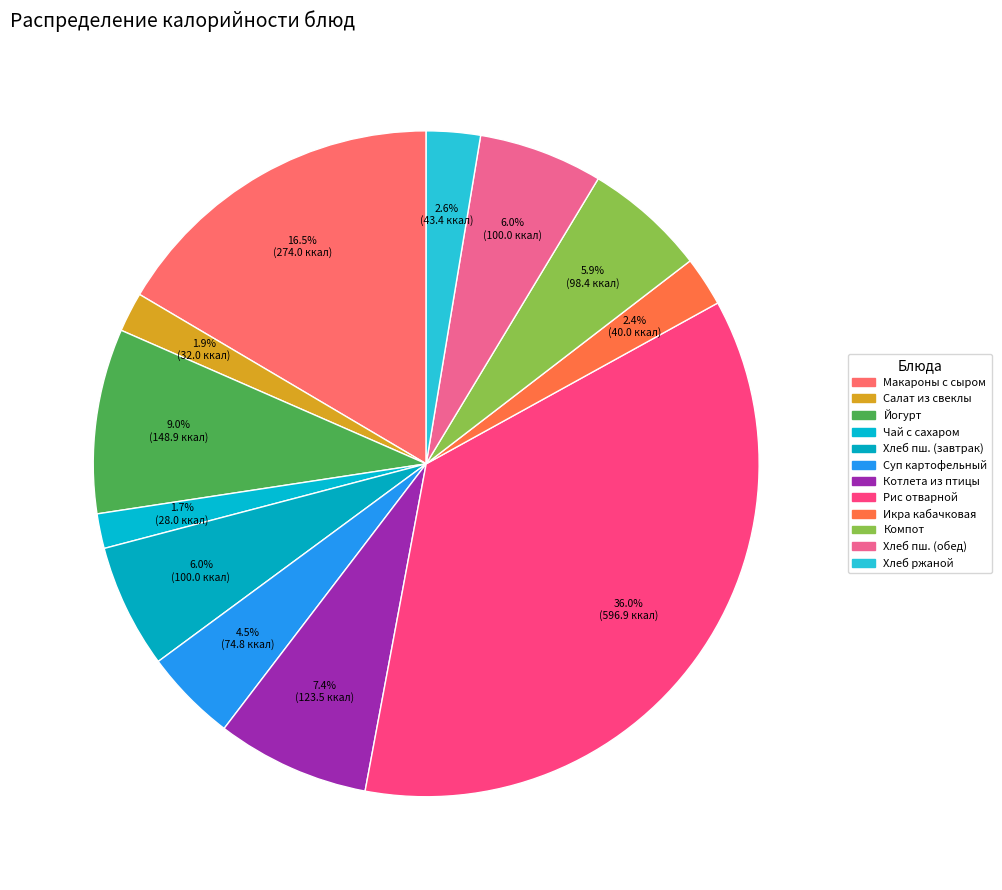

Which category has the smallest portion of the pie?

Чай с сахаром